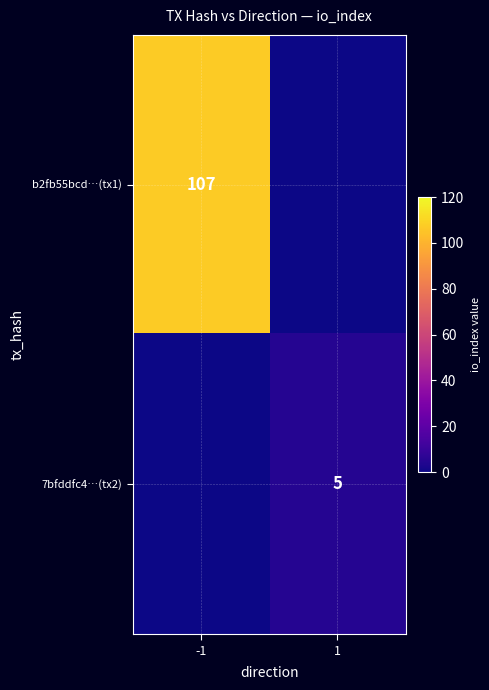

What is the total value across all series at 1?

5